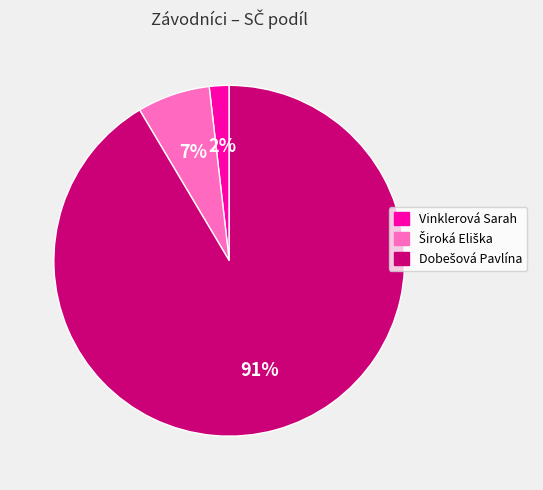

Which category has the smallest portion of the pie?

Vinklerová Sarah